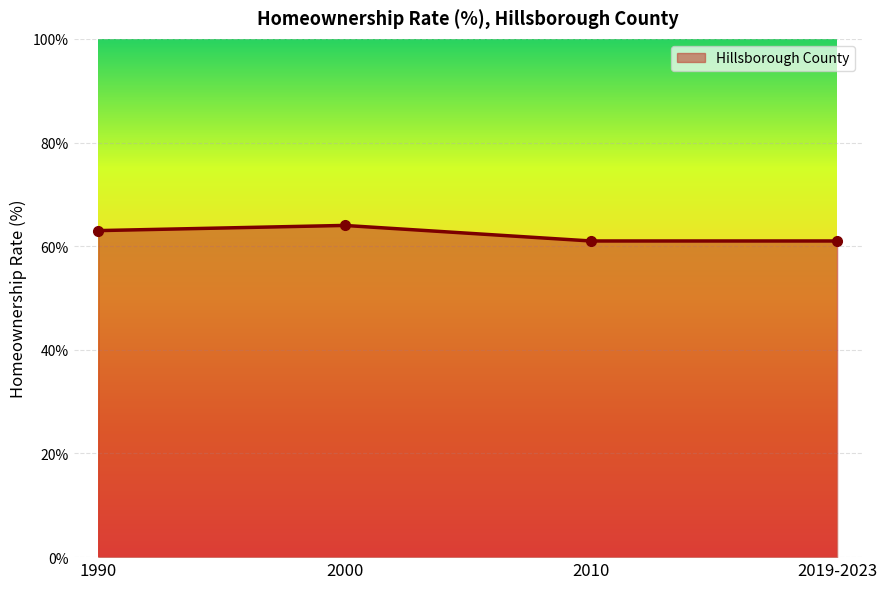

How many data points does each series have?

4